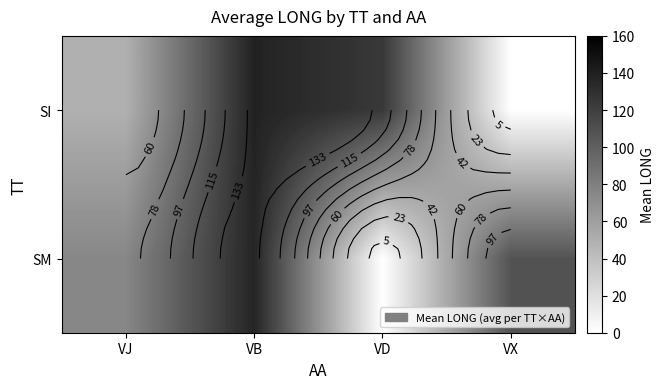

What is the difference between the highest and lowest values at VJ?

25.7